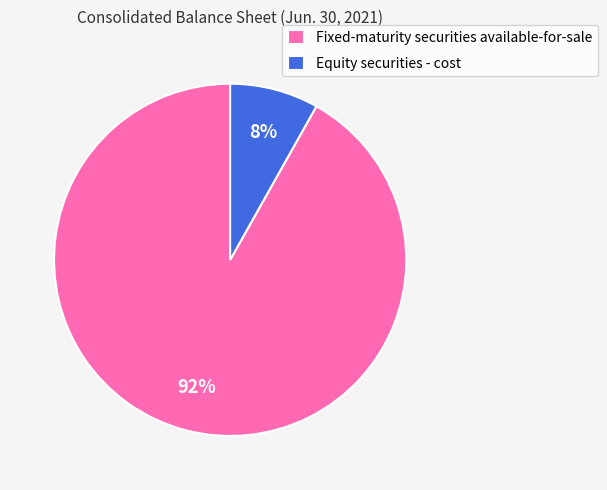

Count the number of slices in the pie.

2